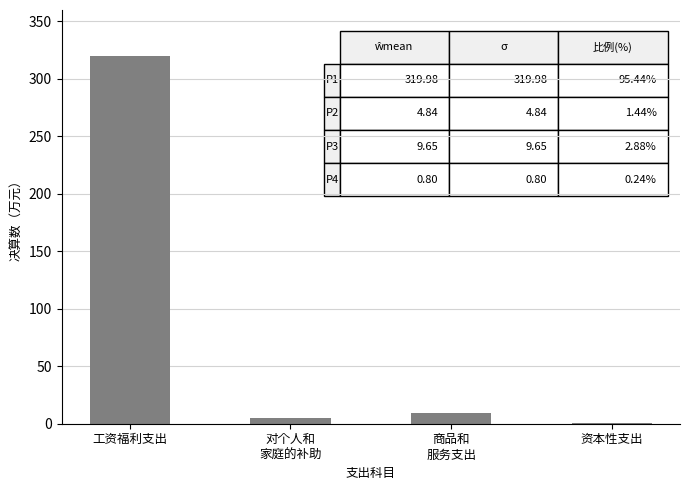

The value at 工资福利支出 is 221.1. True or false?

False